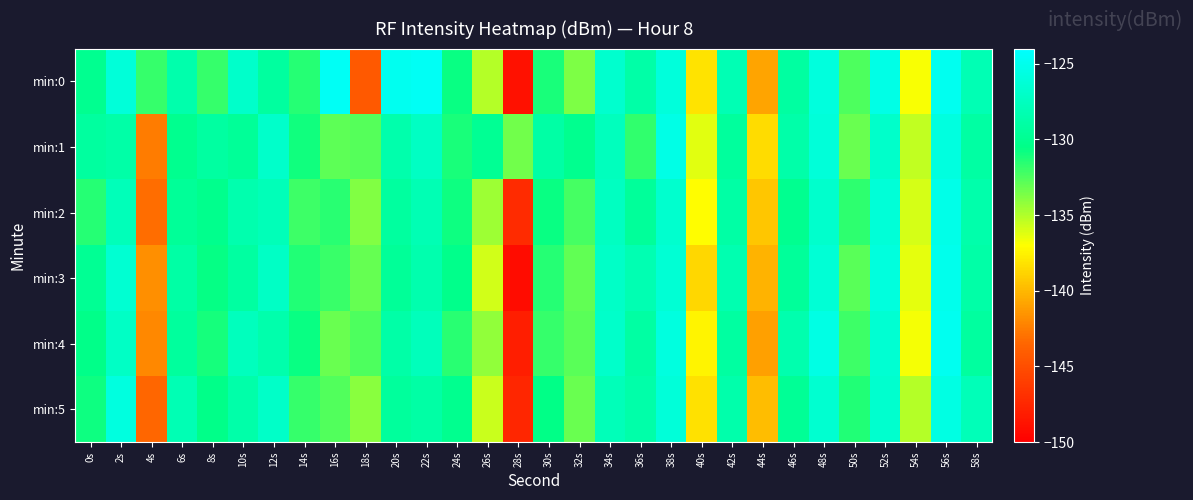

Reading left to right, transcribe all the data shown in this chart.

min:0: 0s=-130.0	2s=-126.0	4s=-131.9	6s=-128.5	8s=-131.9	10s=-126.9	12s=-129.2	14s=-131.5	16s=-124.6	18s=-144.3	20s=-124.9	22s=-124.6	24s=-130.8	26s=-135.1	28s=-148.8	30s=-131.1	32s=-133.7	34s=-126.7	36s=-128.9	38s=-126.0	40s=-138.2	42s=-128.1	44s=-140.8	46s=-129.1	48s=-125.9	50s=-132.5	52s=-125.3	54s=-136.9	56s=-124.9	58s=-128.1
min:1: 0s=-129.2	2s=-128.8	4s=-142.5	6s=-130.2	8s=-129.2	10s=-129.7	12s=-126.9	14s=-131.0	16s=-132.9	18s=-132.7	20s=-128.5	22s=-127.3	24s=-131.2	26s=-129.8	28s=-133.4	30s=-128.9	32s=-130.1	34s=-127.6	36s=-131.8	38s=-125.4	40s=-136.2	42s=-129.3	44s=-138.5	46s=-128.7	48s=-126.1	50s=-133.2	52s=-126.9	54s=-135.4	56s=-125.8	58s=-129.0
min:2: 0s=-131.5	2s=-127.8	4s=-143.1	6s=-129.6	8s=-130.2	10s=-128.4	12s=-127.9	14s=-132.1	16s=-131.6	18s=-133.8	20s=-129.2	22s=-128.1	24s=-130.9	26s=-134.5	28s=-147.2	30s=-130.8	32s=-132.3	34s=-127.4	36s=-129.5	38s=-126.7	40s=-137.1	42s=-128.9	44s=-139.4	46s=-130.0	48s=-126.8	50s=-131.7	52s=-126.2	54s=-135.9	56s=-125.3	58s=-128.6
min:3: 0s=-129.8	2s=-126.5	4s=-141.7	6s=-128.9	8s=-130.7	10s=-129.1	12s=-127.2	14s=-131.4	16s=-132.0	18s=-133.1	20s=-129.6	22s=-128.4	24s=-130.3	26s=-135.8	28s=-149.1	30s=-131.5	32s=-133.0	34s=-127.1	36s=-128.2	38s=-126.4	40s=-138.7	42s=-128.3	44s=-140.2	46s=-129.5	48s=-126.3	50s=-132.8	52s=-125.9	54s=-136.3	56s=-125.1	58s=-128.8
min:4: 0s=-130.4	2s=-127.2	4s=-142.0	6s=-129.3	8s=-131.1	10s=-127.6	12s=-128.5	14s=-130.8	16s=-133.2	18s=-132.5	20s=-128.8	22s=-127.7	24s=-131.6	26s=-134.2	28s=-148.0	30s=-131.9	32s=-132.8	34s=-126.9	36s=-129.0	38s=-125.8	40s=-137.5	42s=-129.1	44s=-141.0	46s=-128.4	48s=-125.5	50s=-132.1	52s=-126.5	54s=-136.7	56s=-124.9	58s=-129.2
min:5: 0s=-130.9	2s=-125.8	4s=-143.5	6s=-128.1	8s=-130.5	10s=-128.7	12s=-127.0	14s=-131.9	16s=-132.6	18s=-134.0	20s=-129.4	22s=-128.9	24s=-130.1	26s=-135.6	28s=-147.5	30s=-130.6	32s=-133.2	34s=-127.8	36s=-128.7	38s=-126.1	40s=-138.3	42s=-128.6	44s=-139.8	46s=-129.7	48s=-126.6	50s=-131.4	52s=-126.7	54s=-135.1	56s=-125.6	58s=-127.9